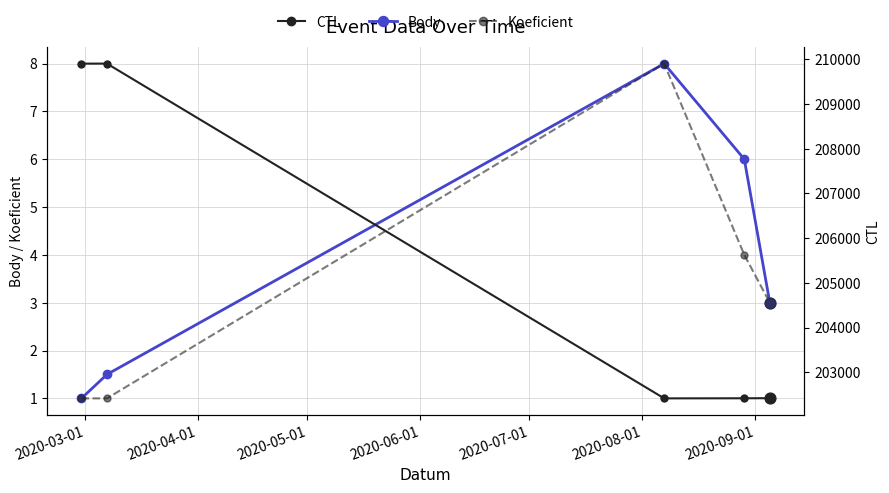

At how many categories does at least one series exceed 67645?

5